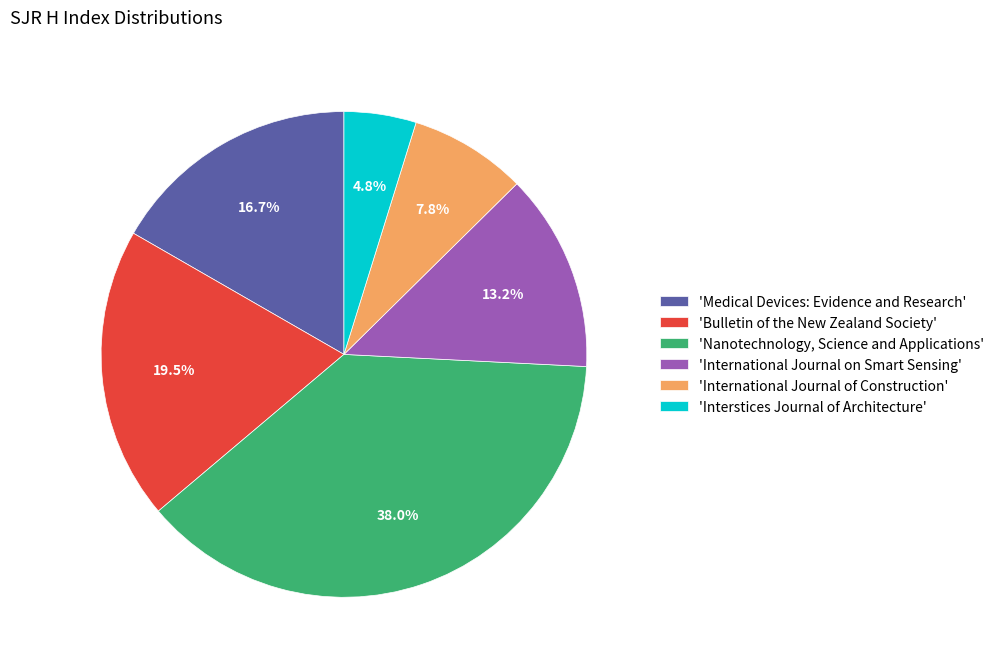

What portion of the pie excludes 'Nanotechnology, Science and Applications'?

62.0%